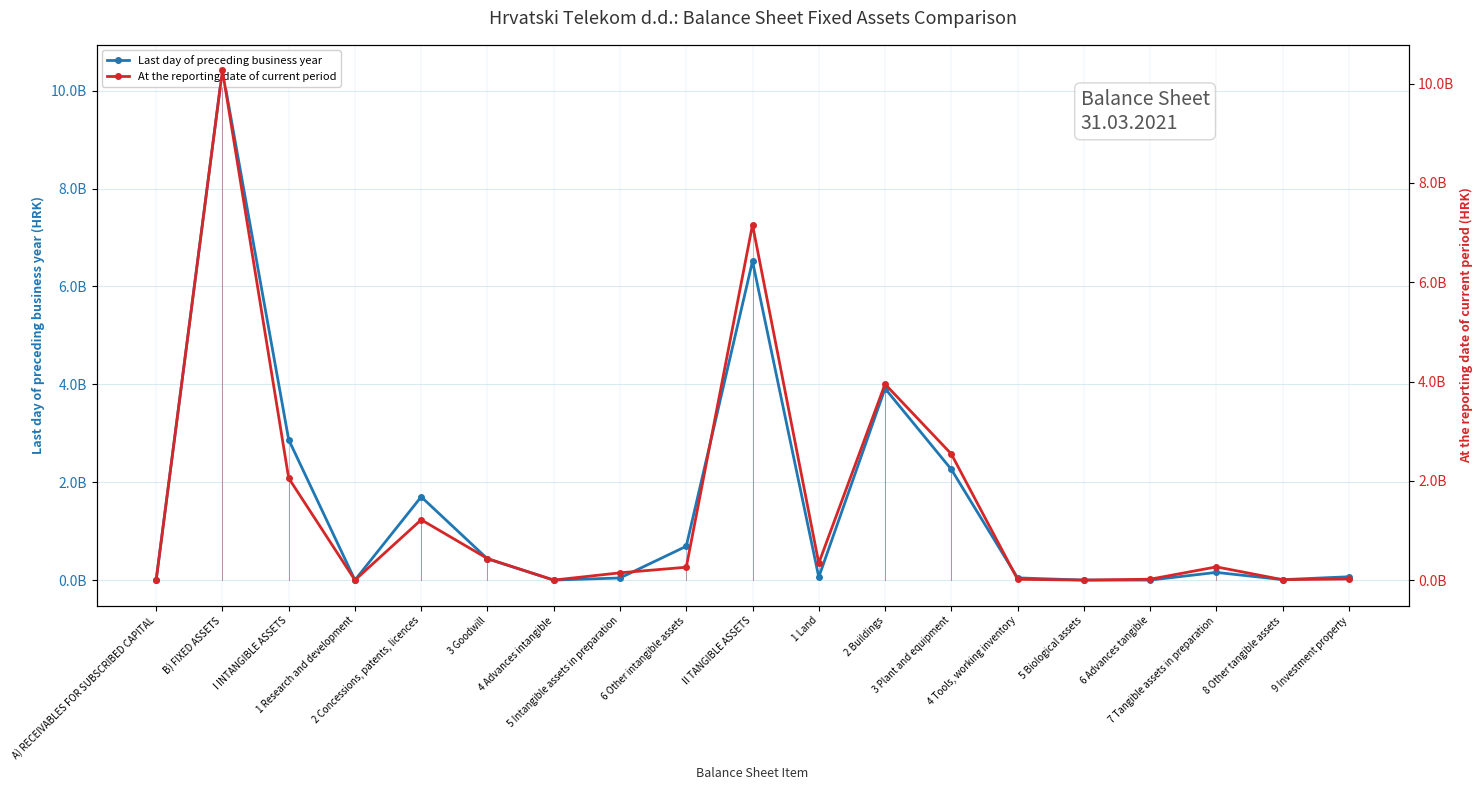

Rank the series at 2 Concessions, patents, licences from lowest to highest value.

At the reporting date of current period, Last day of preceding business year